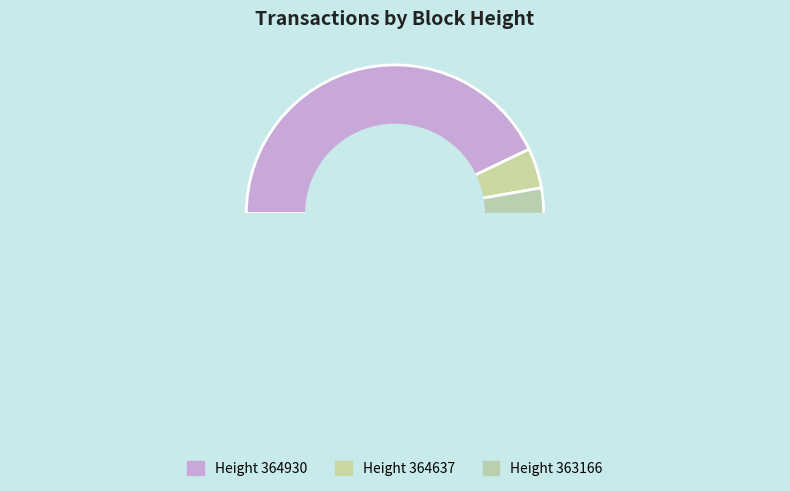

To the nearest percent, what is the average slice percentage?

33%